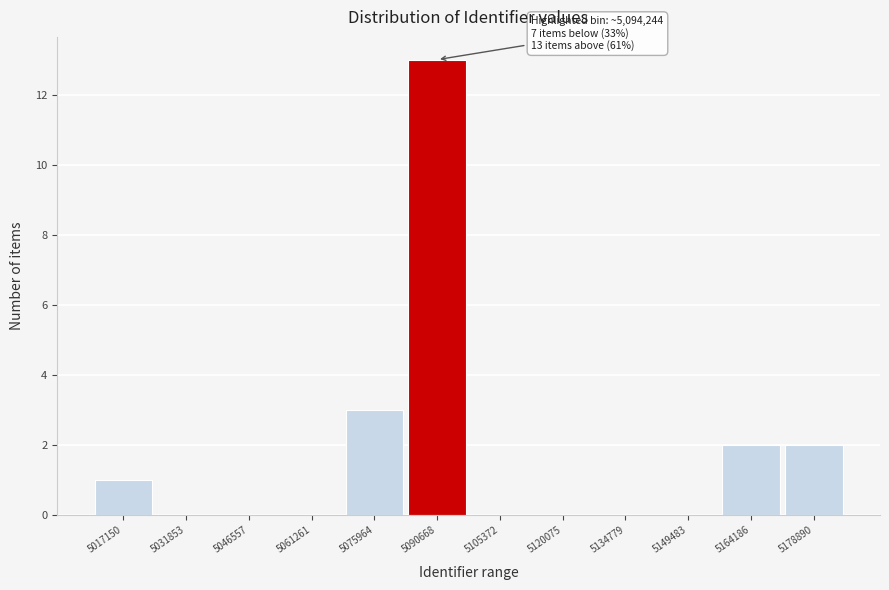

Reading left to right, what are all the values shown in this chart?

5017150=1	5031853=0	5046557=0	5061261=0	5075964=3	5090668=13	5105372=0	5120075=0	5134779=0	5149483=0	5164186=2	5178890=2